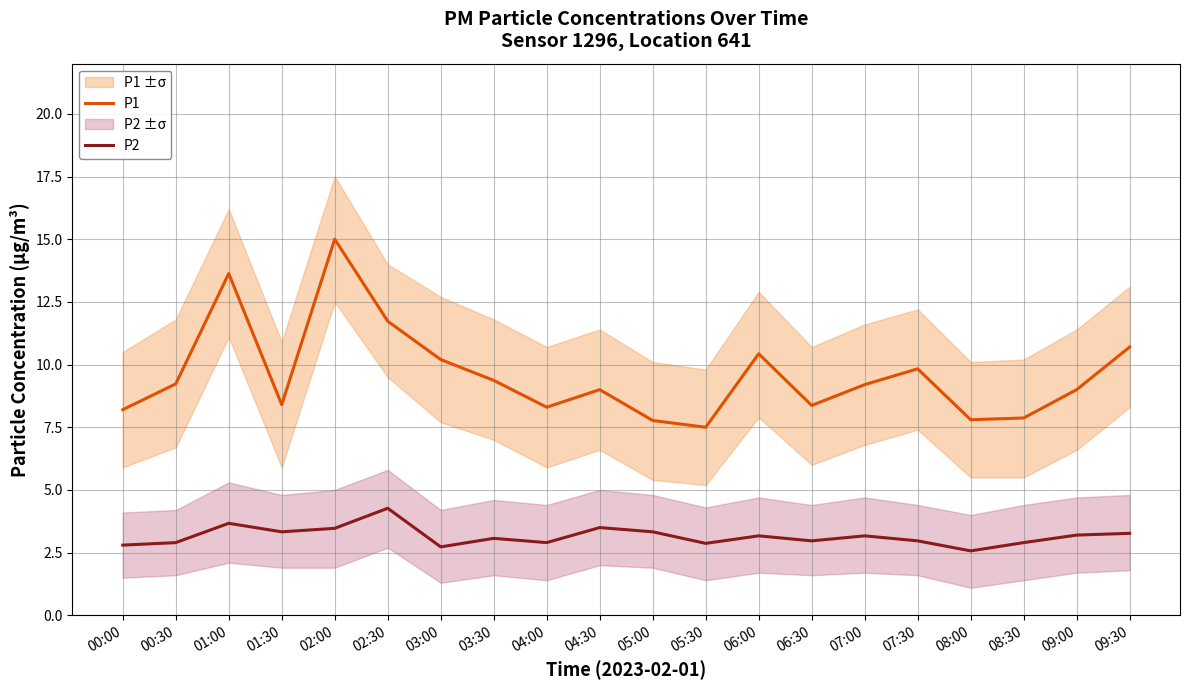

What is the total value across all series at 03:30?

12.4